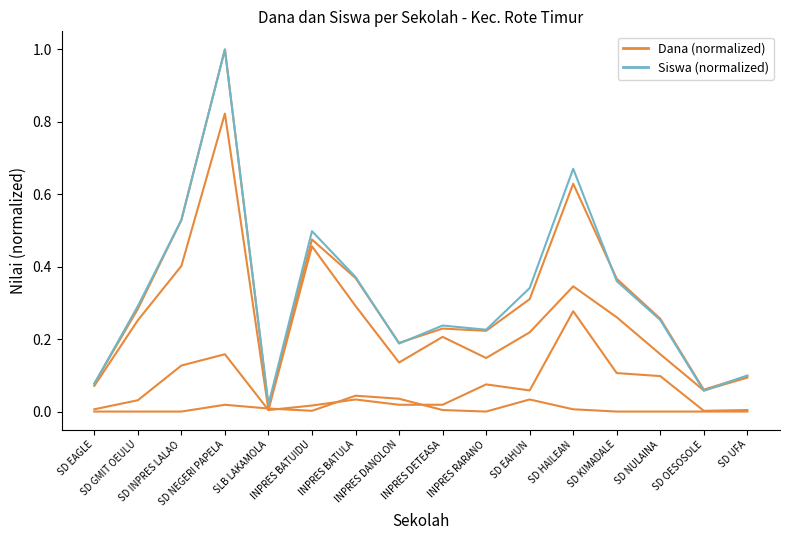

How many lines are shown in the chart?

5